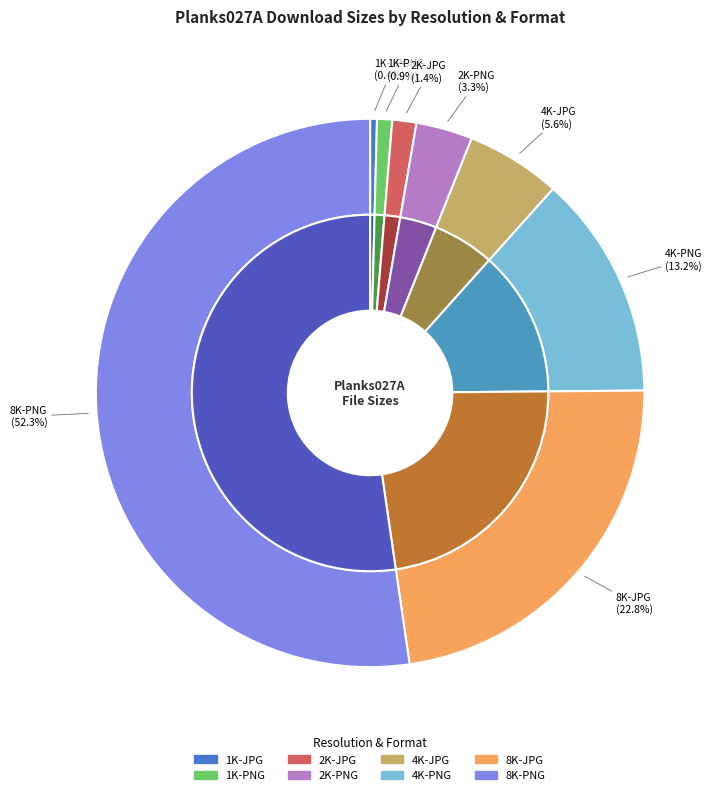

What percentage is the 4K-JPG slice, to the nearest percent?

6%